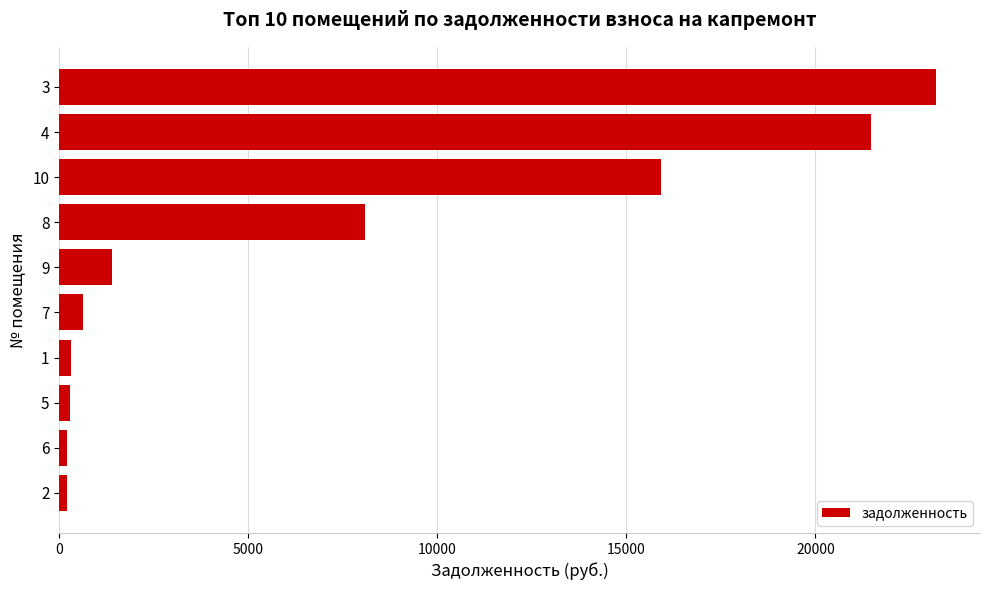

What is the difference between the maximum and second lowest values?

22980.6